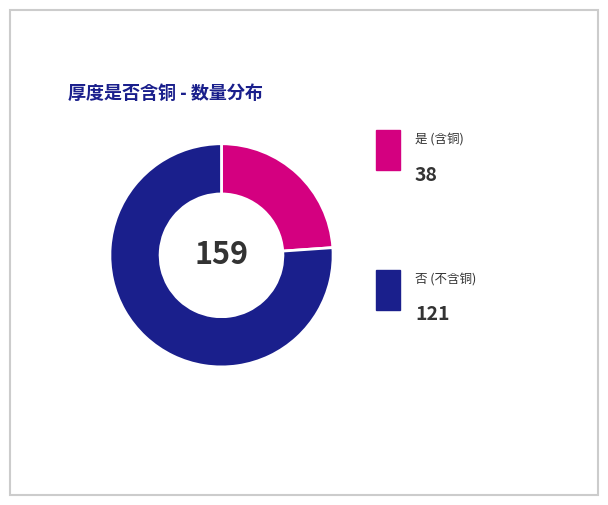

Is there any slice that represents more than half of the pie?

Yes